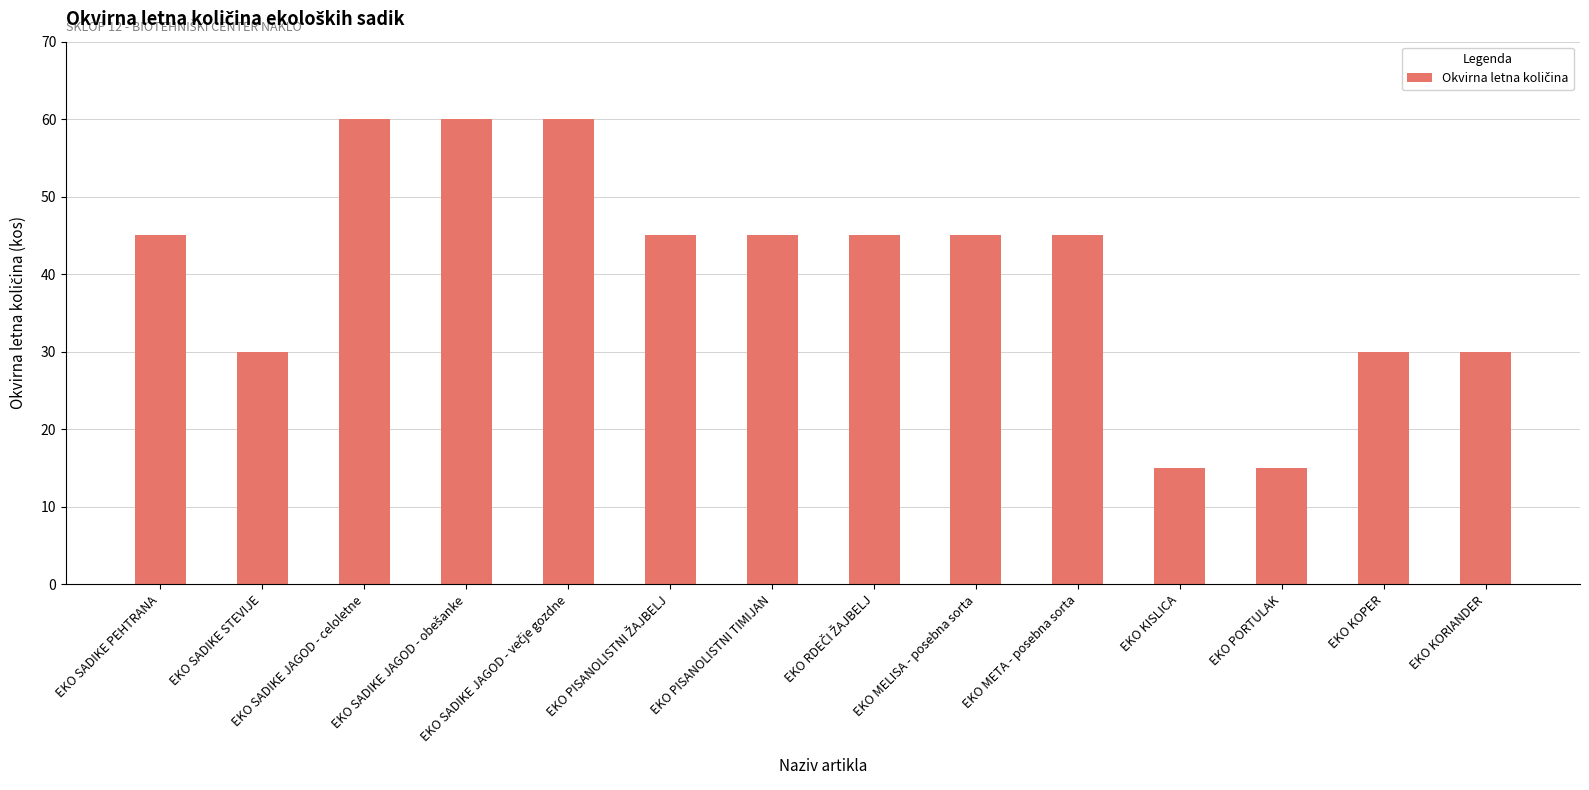

Reading right to left, extract all data points from this chart.

30	30	15	15	45	45	45	45	45	60	60	60	30	45